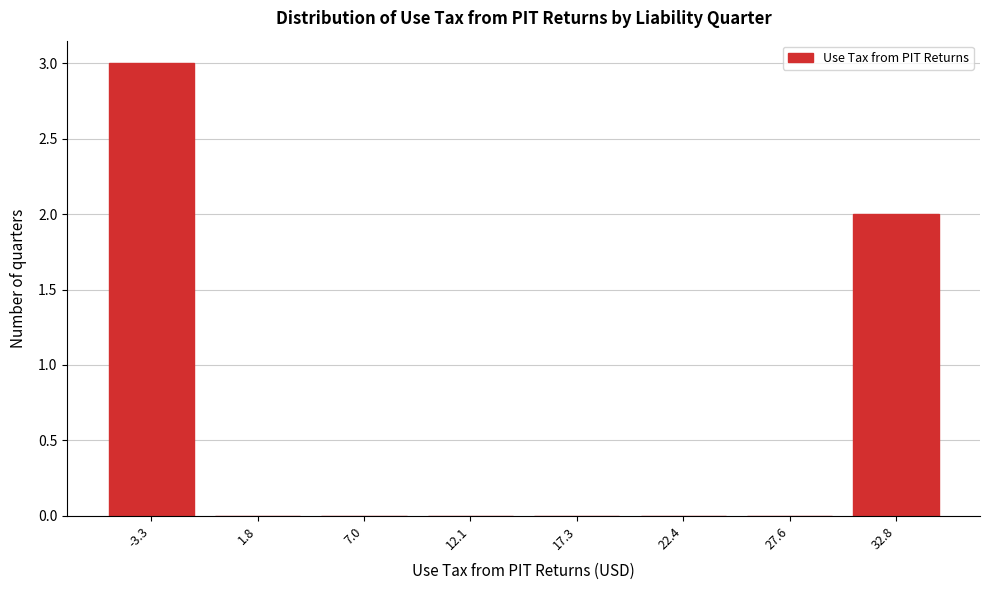

Reading left to right, what are all the values shown in this chart?

-3.3=3	1.8=0	7.0=0	12.1=0	17.3=0	22.4=0	27.6=0	32.8=2